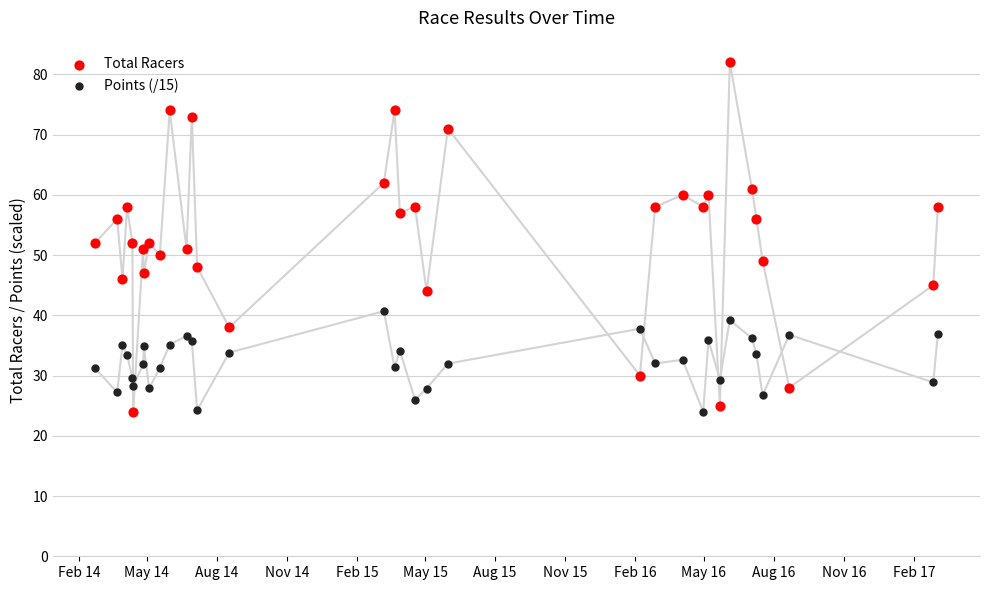

Across all data points, what is the range of X values (max minus min)?

1106.0